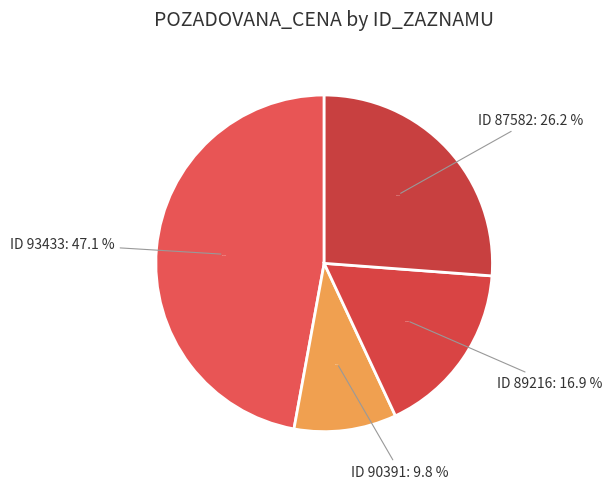

How many segments does this pie chart have?

4